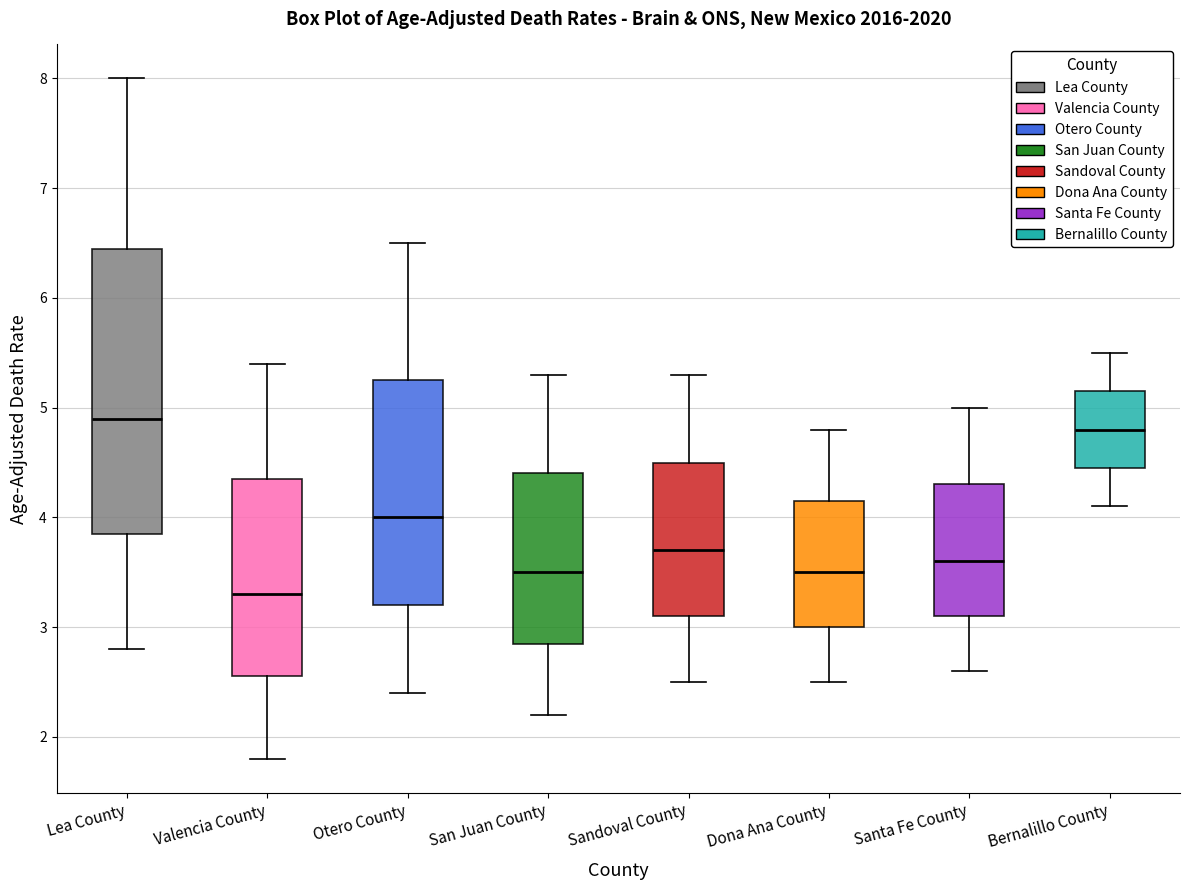

Where does the lower whisker of the box for Valencia County end on the y-axis? The values are not printed on the chart, so give them approximately, as read against the axis.

1.8